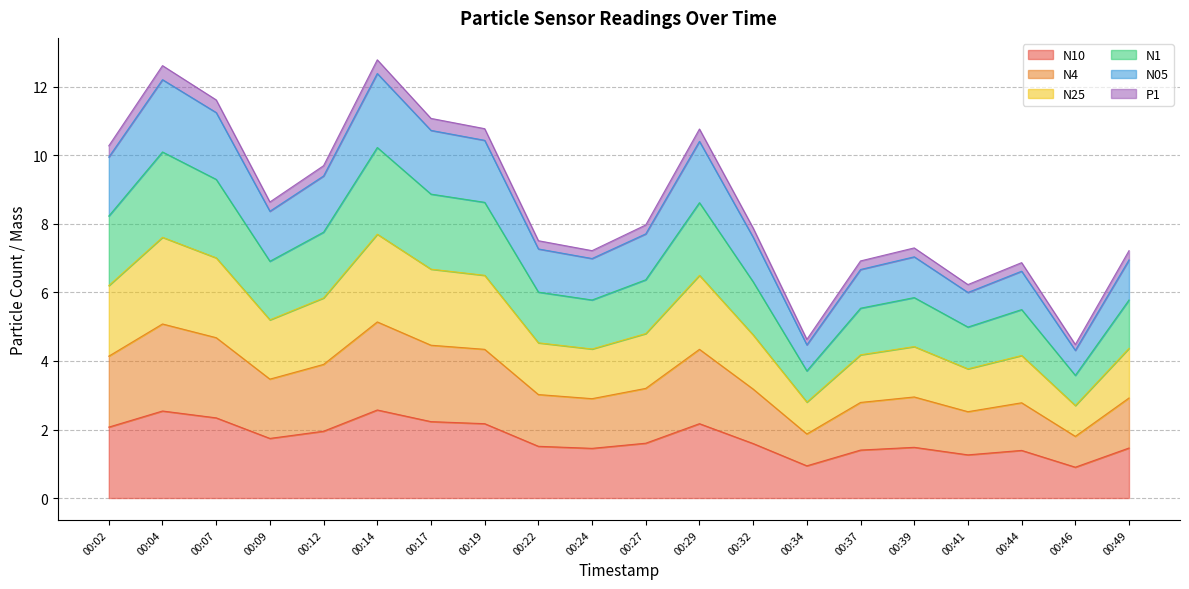

How many lines are shown in the chart?

6